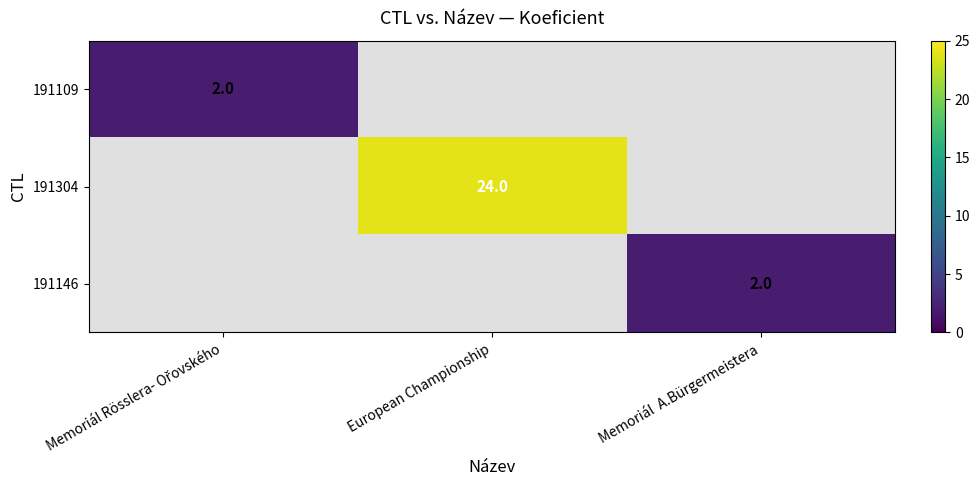

Which label corresponds to the smallest value in the chart?

Memoriál Rösslera- Ořovského